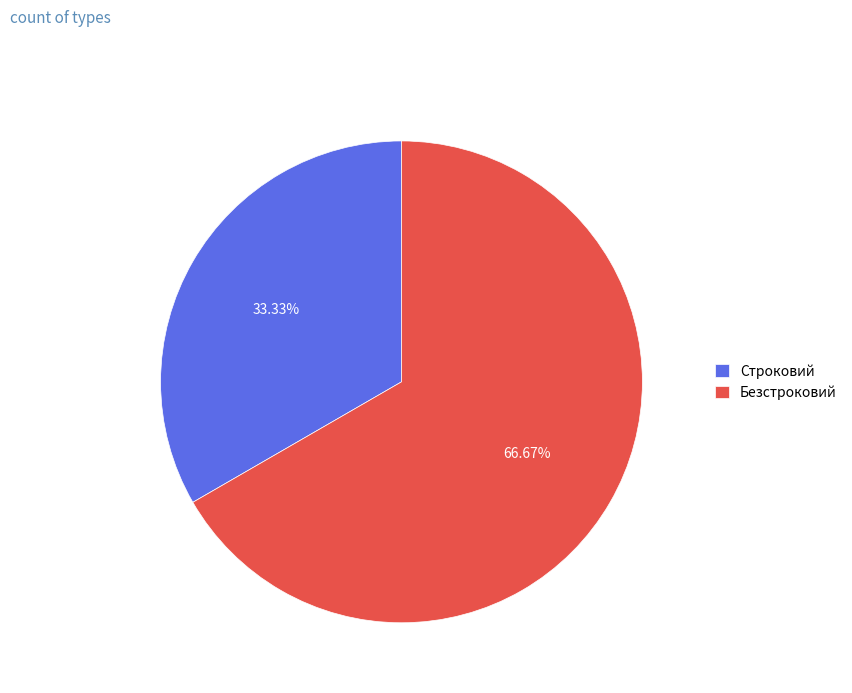

To the nearest percent, what is the combined percentage of Безстроковий and Строковий?

100%